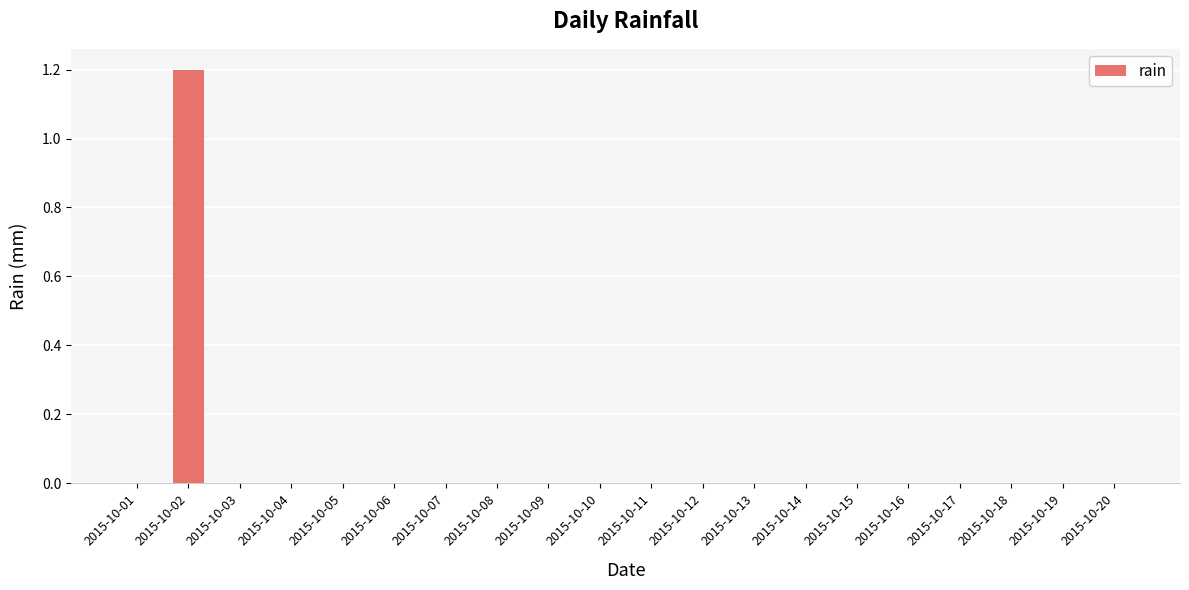

Reading left to right, list all the values displayed in this chart.

2015-10-01=0.0	2015-10-02=1.2	2015-10-03=0.0	2015-10-04=0.0	2015-10-05=0.0	2015-10-06=0.0	2015-10-07=0.0	2015-10-08=0.0	2015-10-09=0.0	2015-10-10=0.0	2015-10-11=0.0	2015-10-12=0.0	2015-10-13=0.0	2015-10-14=0.0	2015-10-15=0.0	2015-10-16=0.0	2015-10-17=0.0	2015-10-18=0.0	2015-10-19=0.0	2015-10-20=0.0